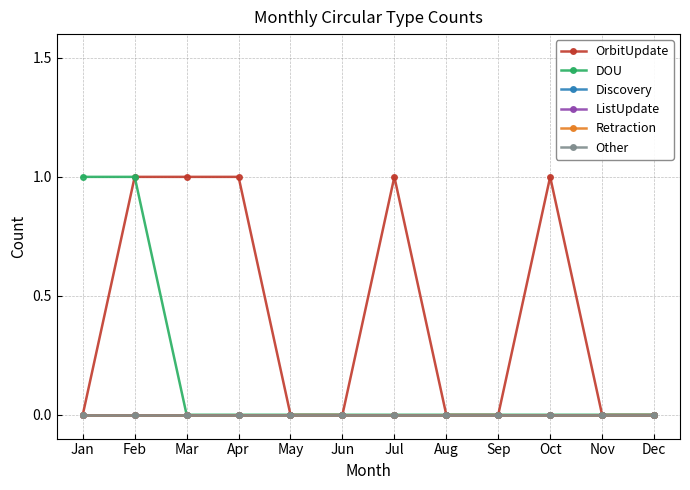

Does the chart have visible grid lines?

Yes